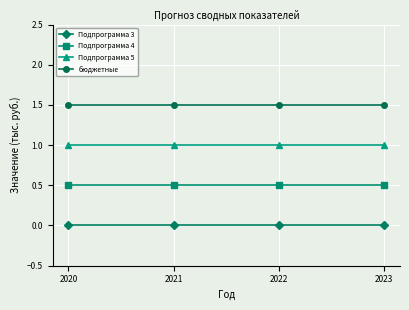

True or false: бюджетные and Подпрограмма 4 intersect in this chart.

False